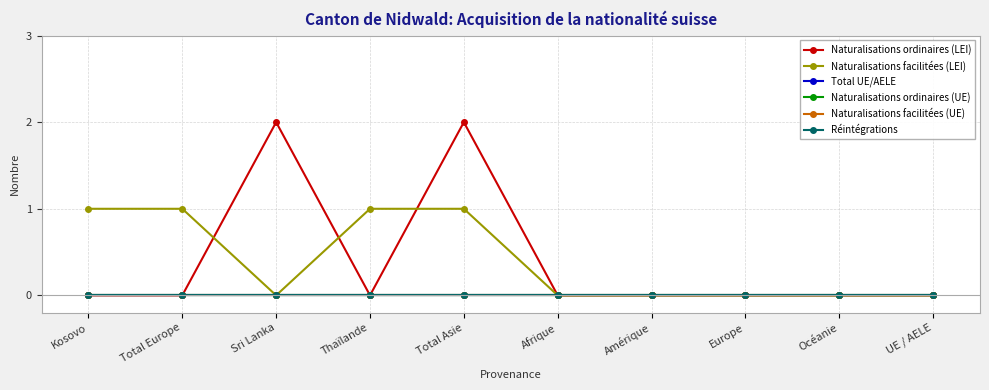

What is the difference between the highest and lowest values at Total Asie?

2